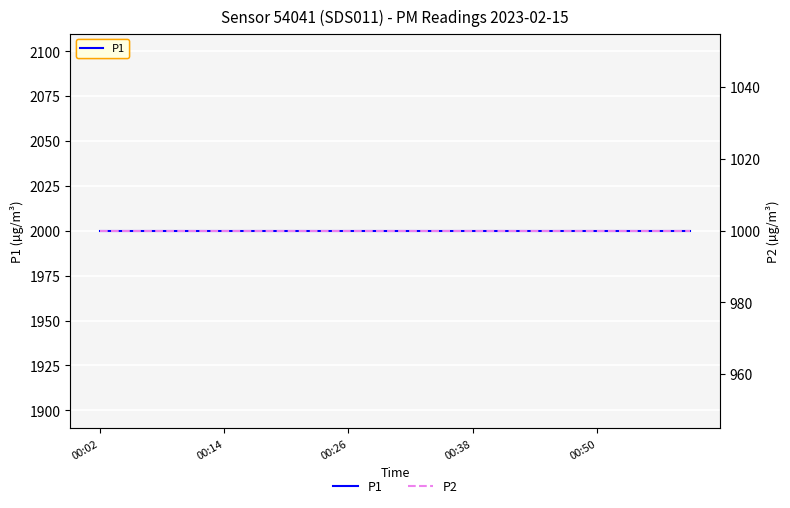

Which category has the highest value in the P2 series?

00:02